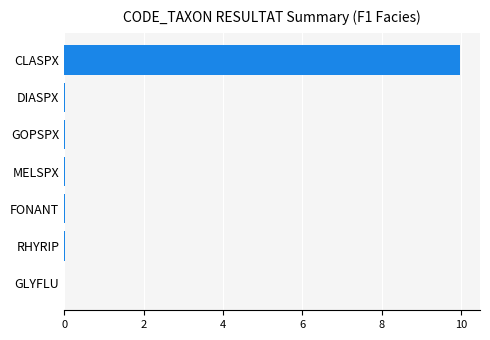

What is the maximum value shown in the chart?

10.0